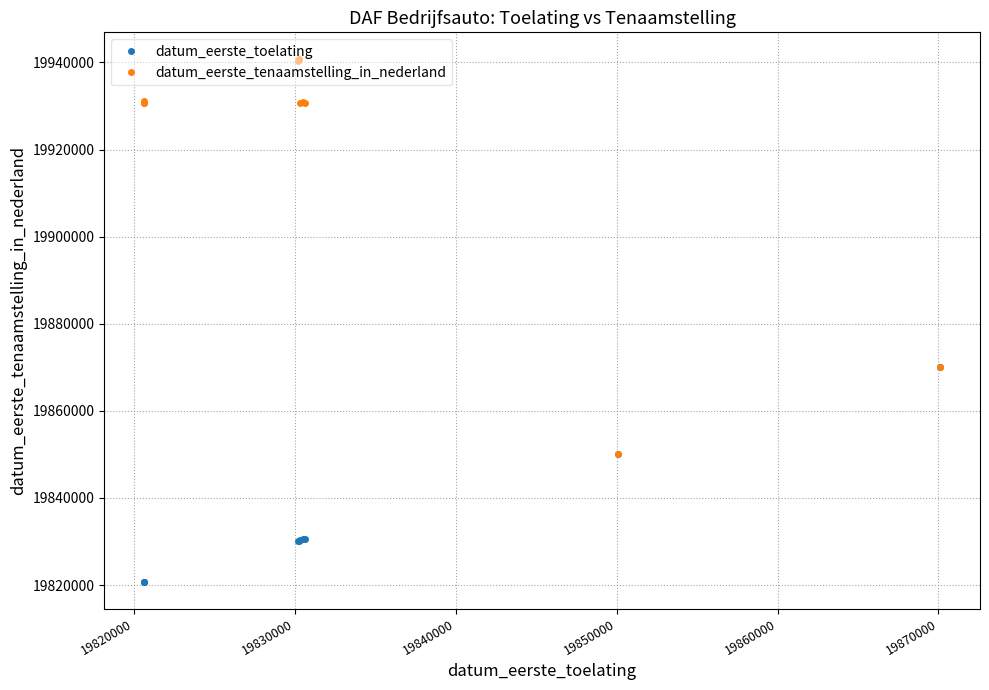

At how many categories does at least one series exceed 19858975?

9